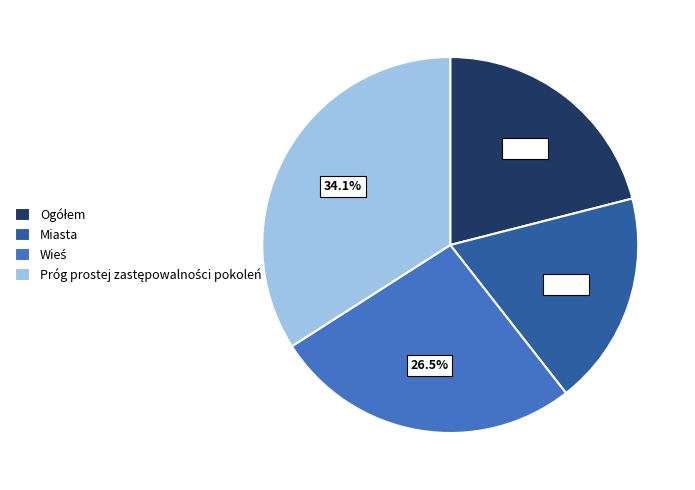

Is Miasta the majority of the pie?

No